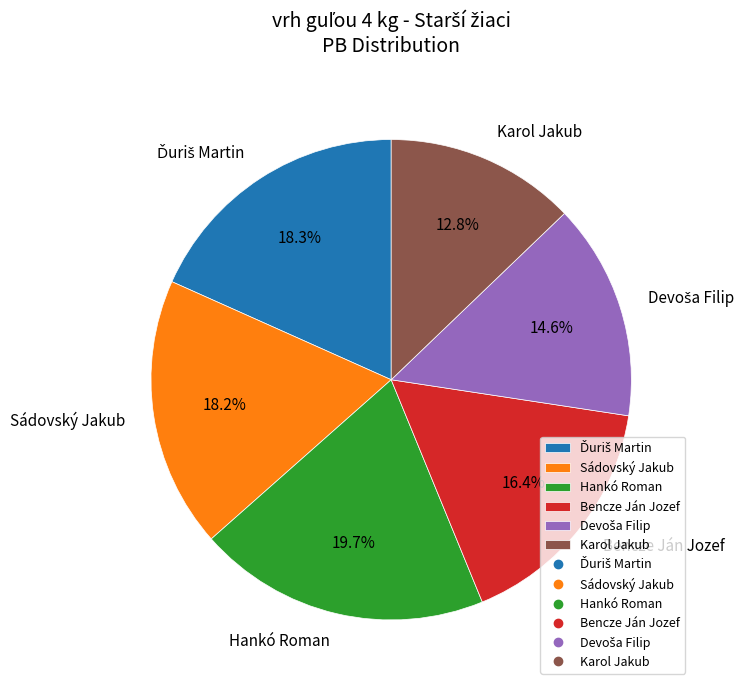

What is the largest slice in the pie chart?

Hankó Roman